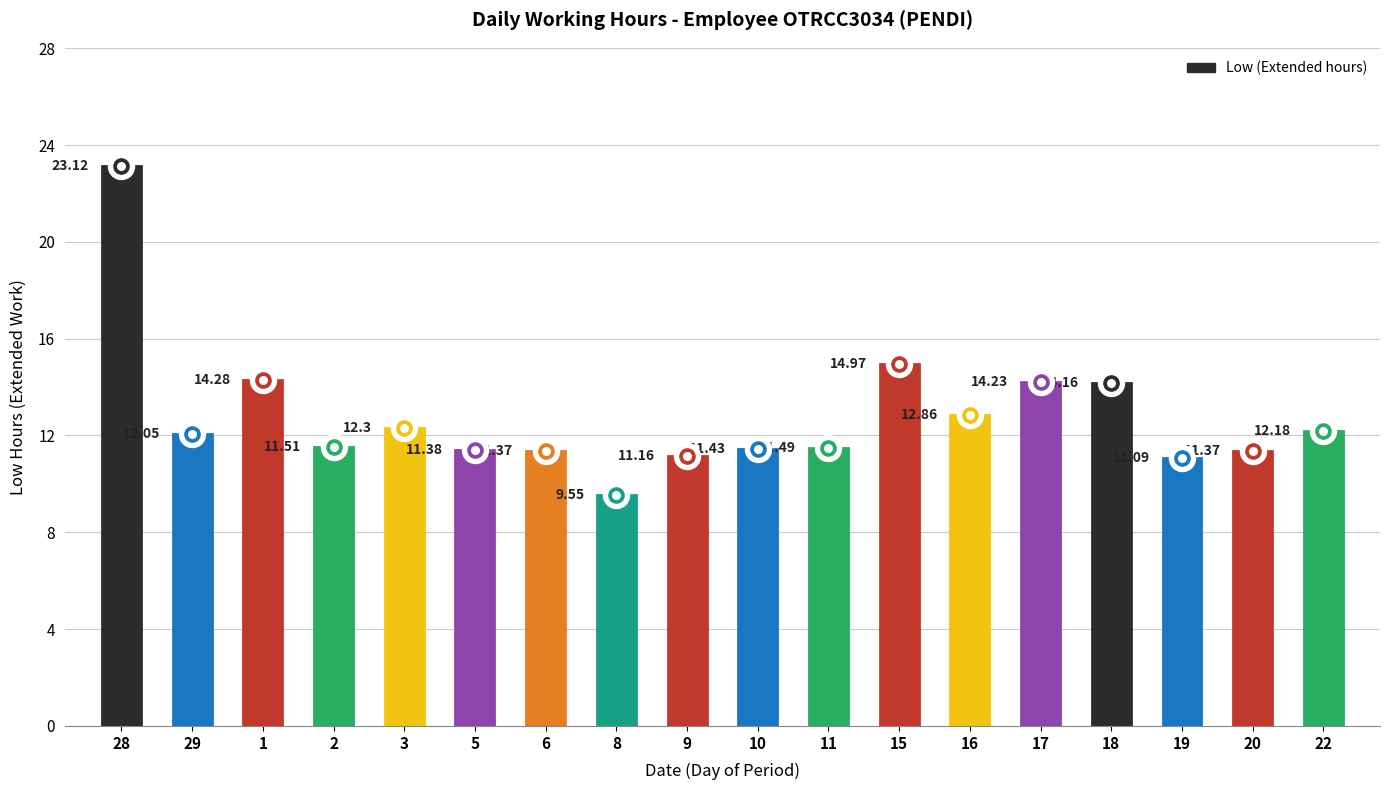

Which series has the largest total across all categories?

Low (hours)